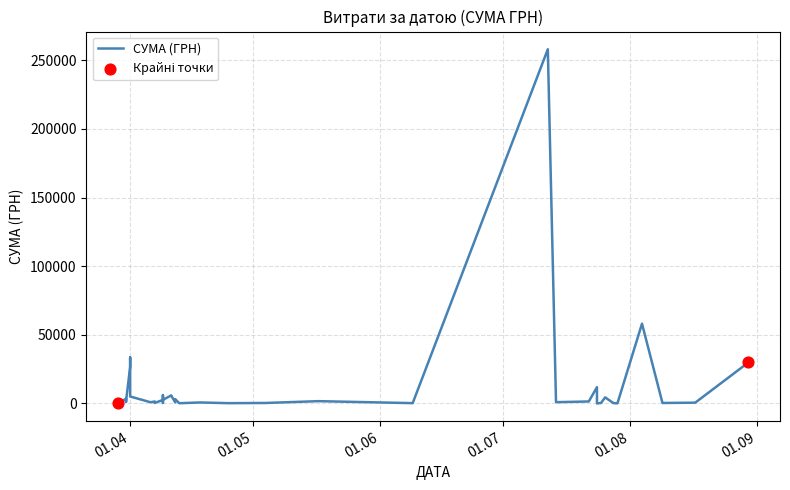

What is the change in value from 12.07.2016 to 29.03.2016?

-257904.0